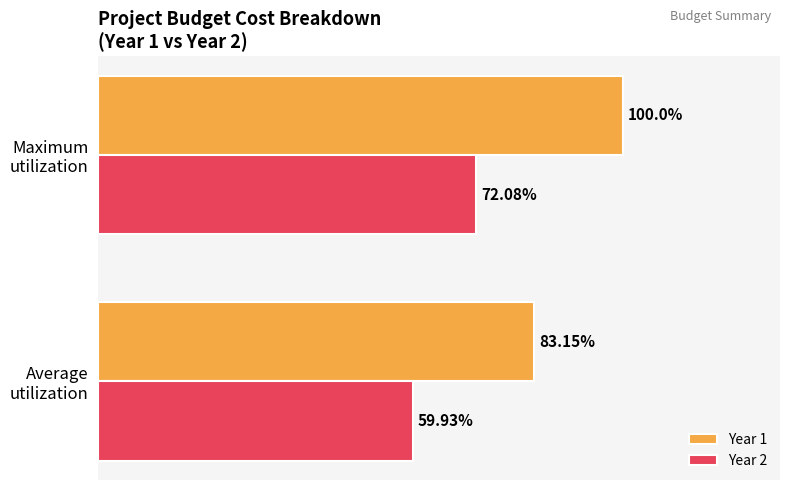

Rank the series by their average value, from highest to lowest.

Year 1, Year 2